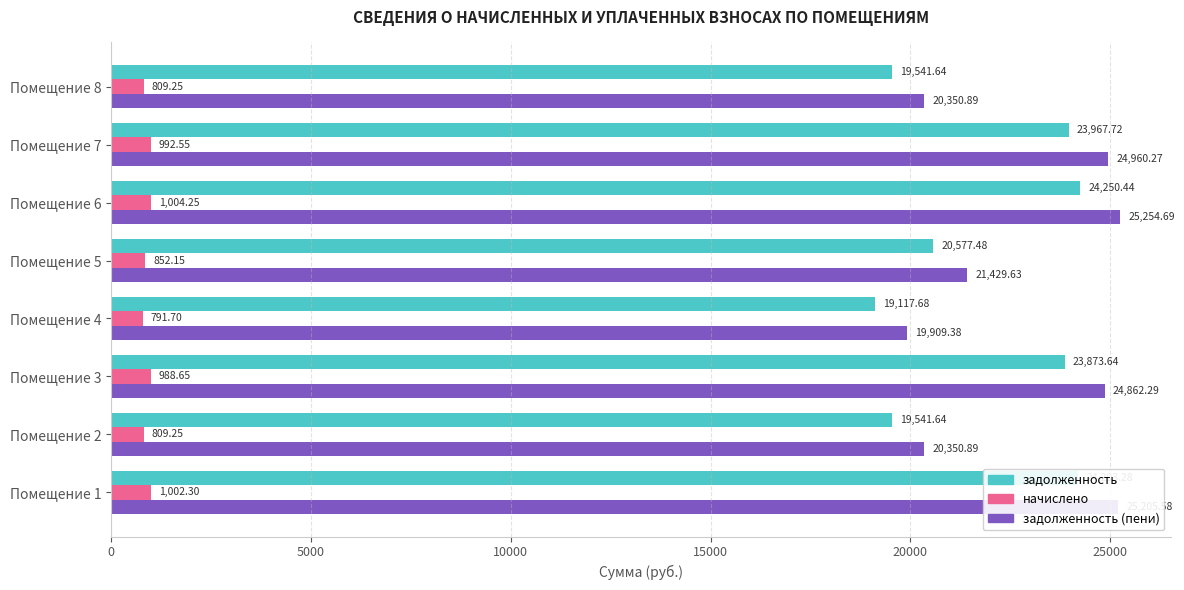

How many categories are shown in the chart?

8